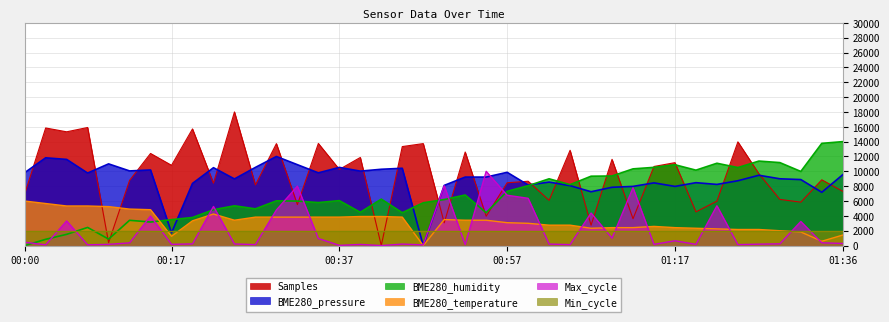

What is the sum of the Max_cycle values at 00:59 and 00:57?

13149.6